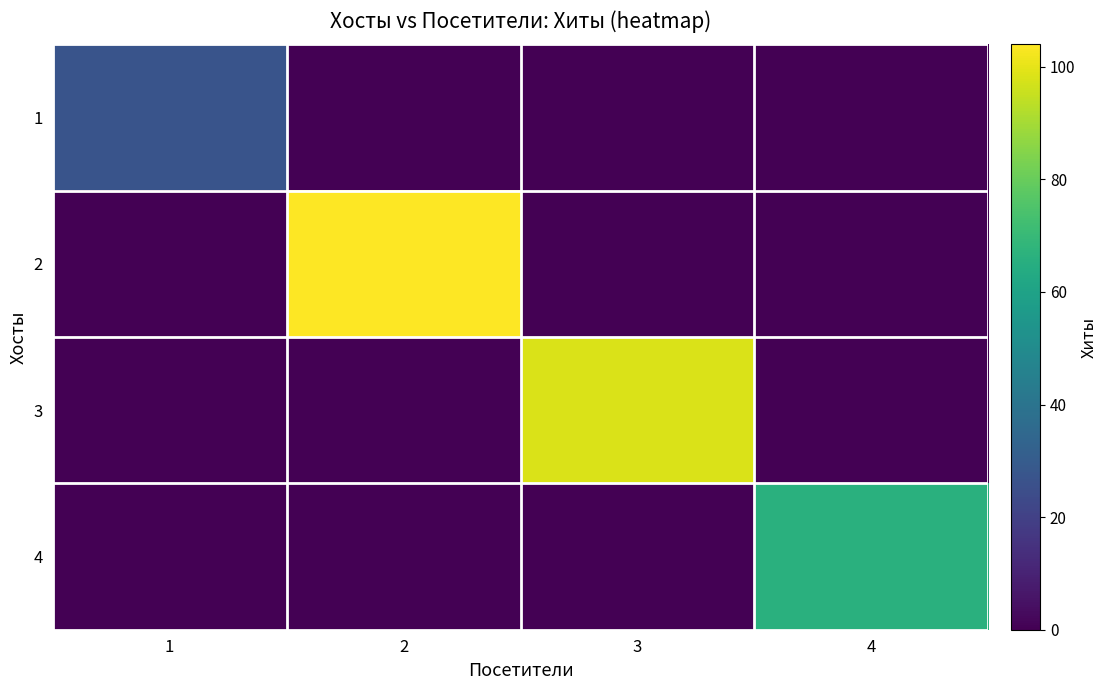

What is the difference between the highest and lowest values at 1?

27